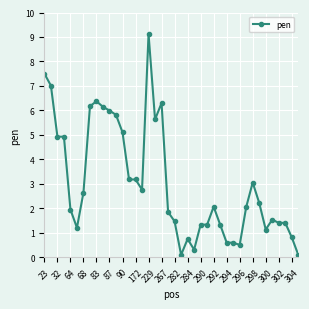

How many lines are shown in the chart?

1